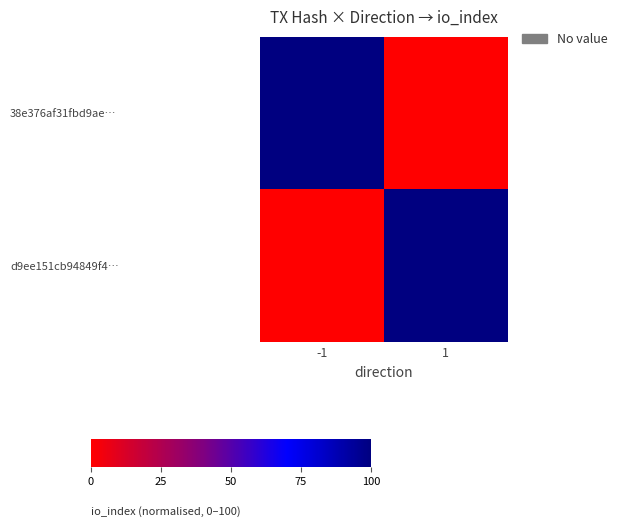

Reading right to left, transcribe all the data shown in this chart.

38e376af31fbd9ae…: 1=0	-1=100
d9ee151cb94849f4…: 1=100	-1=0